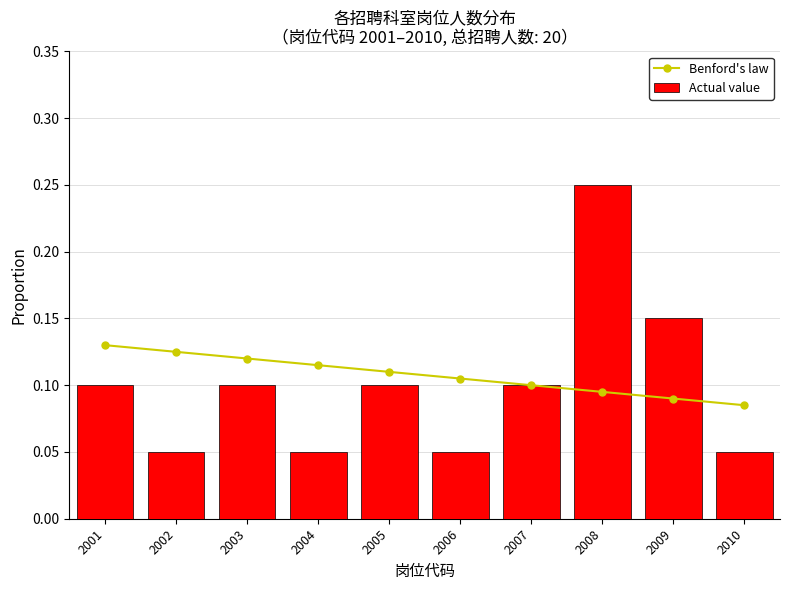

Rank the series by their average value, from lowest to highest.

Actual value, Benford's law